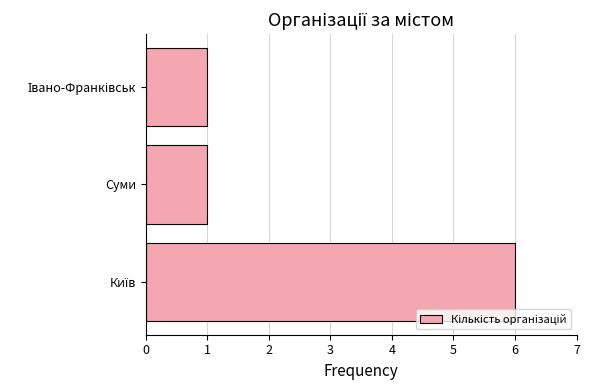

What is the greatest value displayed?

6